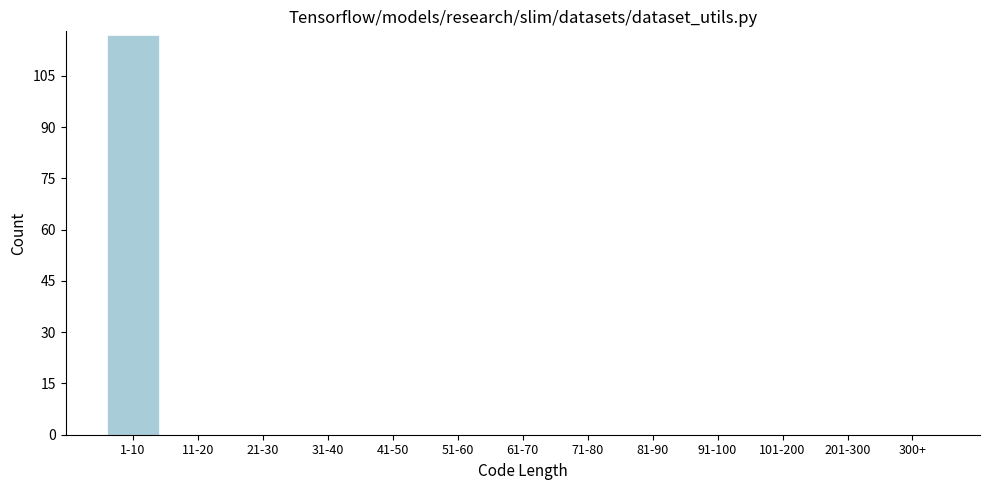

Reading right to left, what are all the values shown in this chart?

300+=0	201-300=0	101-200=0	91-100=0	81-90=0	71-80=0	61-70=0	51-60=0	41-50=0	31-40=0	21-30=0	11-20=0	1-10=117